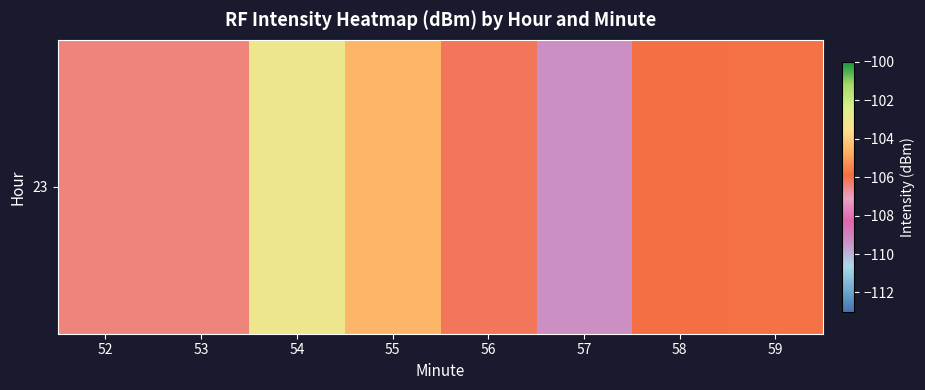

Reading right to left, list all the values displayed in this chart.

59=-105.8	58=-105.9	57=-109.3	56=-106.1	55=-104.5	54=-103.1	53=-106.4	52=-106.4